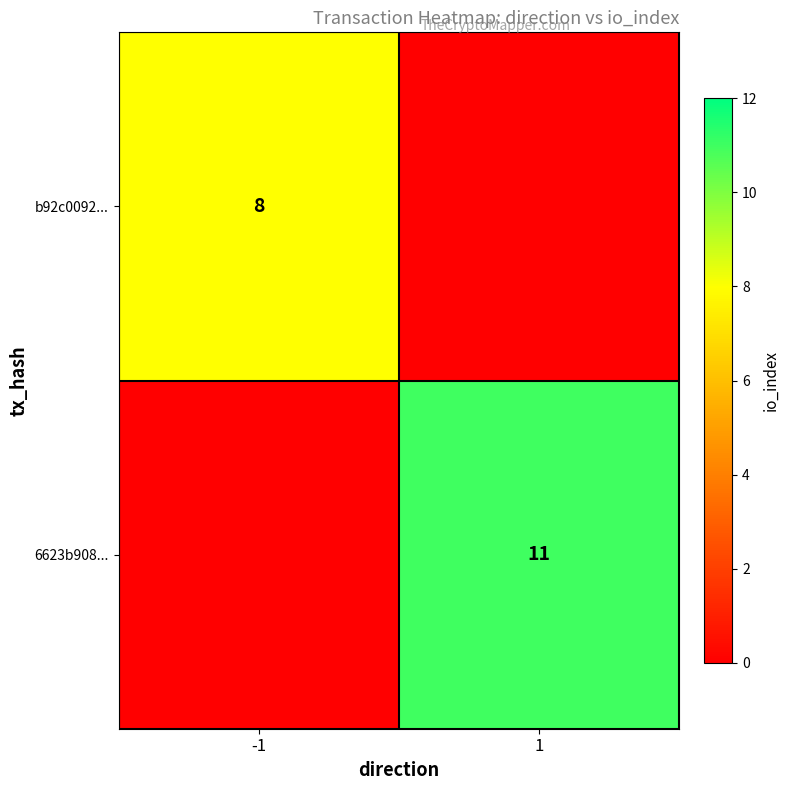

The 6623b908... series shows 4 at 1. True or false?

False